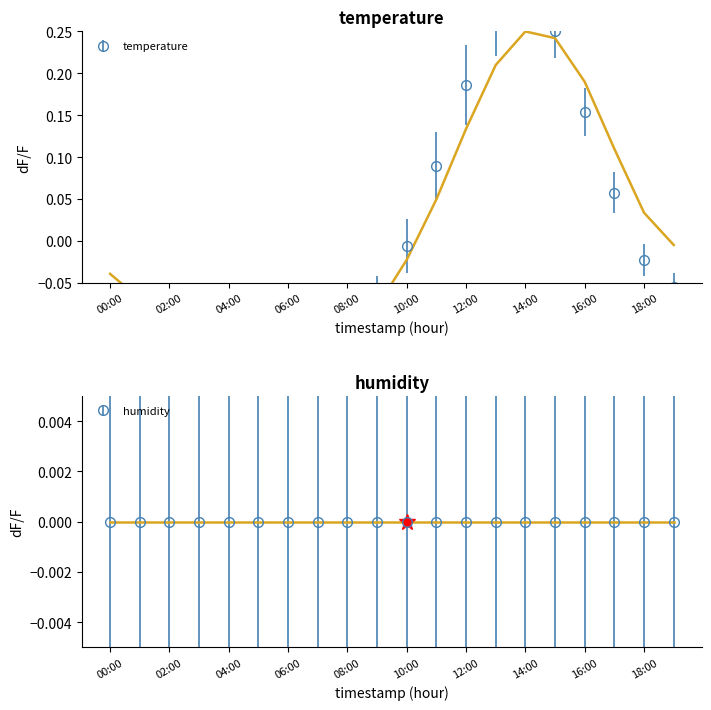

What is the label of the 6th point from the left?

05:00